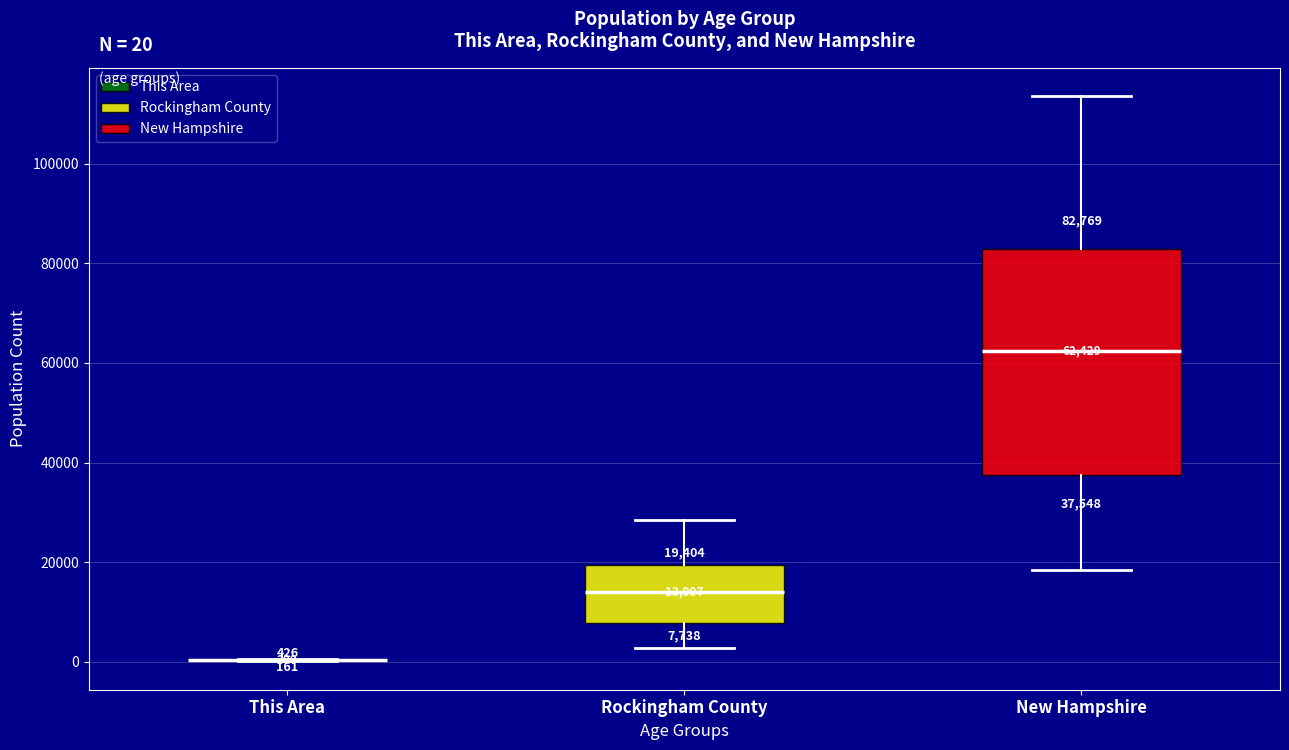

Comparing the boxes themselves (not the whiskers), which one is the tallest?

New Hampshire